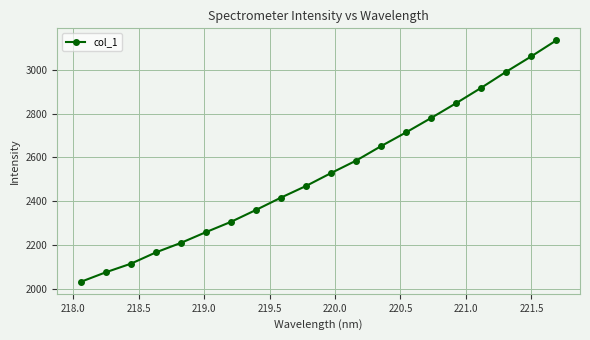

What is the greatest value displayed?

3135.0